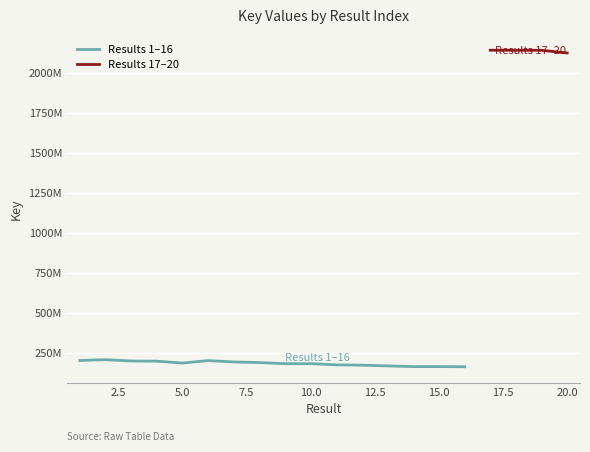

True or false: the data shows 288227915 at 14.

False